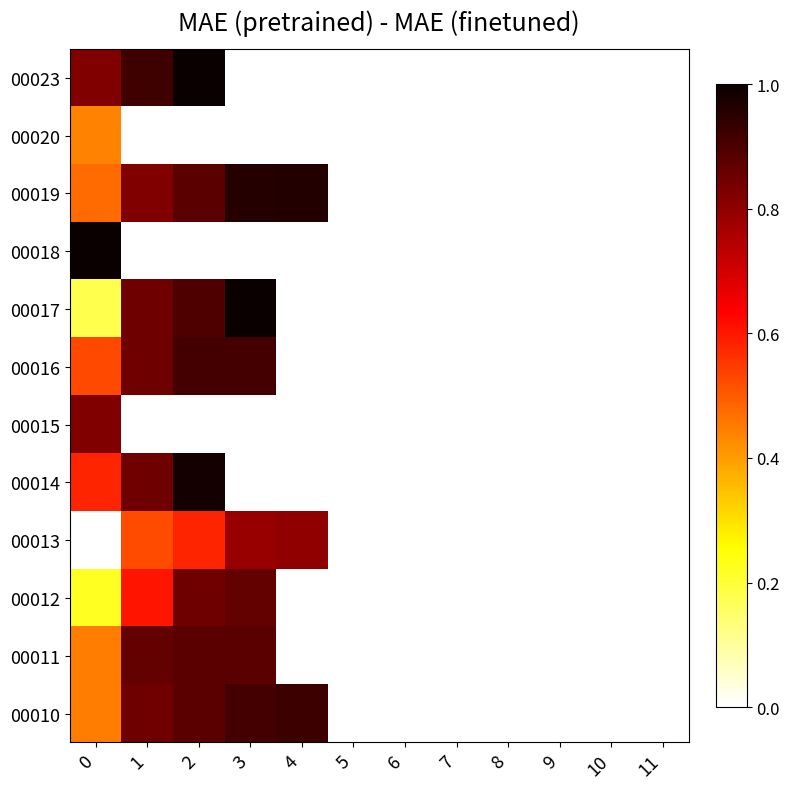

Reading left to right, extract all data points from this chart.

00010: 0=0.4	1=0.9	2=0.9	3=0.9	4=0.9	5=0.0	6=0.0	7=0.0	8=0.0	9=0.0	10=0.0	11=0.0
00011: 0=0.4	1=0.9	2=0.9	3=0.9	4=0.0	5=0.0	6=0.0	7=0.0	8=0.0	9=0.0	10=0.0	11=0.0
00012: 0=0.2	1=0.6	2=0.9	3=0.9	4=0.0	5=0.0	6=0.0	7=0.0	8=0.0	9=0.0	10=0.0	11=0.0
00013: 0=0.0	1=0.5	2=0.6	3=0.8	4=0.8	5=0.0	6=0.0	7=0.0	8=0.0	9=0.0	10=0.0	11=0.0
00014: 0=0.6	1=0.9	2=1.0	3=0.0	4=0.0	5=0.0	6=0.0	7=0.0	8=0.0	9=0.0	10=0.0	11=0.0
00015: 0=0.8	1=0.0	2=0.0	3=0.0	4=0.0	5=0.0	6=0.0	7=0.0	8=0.0	9=0.0	10=0.0	11=0.0
00016: 0=0.5	1=0.9	2=0.9	3=0.9	4=0.0	5=0.0	6=0.0	7=0.0	8=0.0	9=0.0	10=0.0	11=0.0
00017: 0=0.2	1=0.9	2=0.9	3=1.0	4=0.0	5=0.0	6=0.0	7=0.0	8=0.0	9=0.0	10=0.0	11=0.0
00018: 0=1.0	1=0.0	2=0.0	3=0.0	4=0.0	5=0.0	6=0.0	7=0.0	8=0.0	9=0.0	10=0.0	11=0.0
00019: 0=0.5	1=0.8	2=0.9	3=1.0	4=1.0	5=0.0	6=0.0	7=0.0	8=0.0	9=0.0	10=0.0	11=0.0
00020: 0=0.4	1=0.0	2=0.0	3=0.0	4=0.0	5=0.0	6=0.0	7=0.0	8=0.0	9=0.0	10=0.0	11=0.0
00023: 0=0.8	1=0.9	2=1.0	3=0.0	4=0.0	5=0.0	6=0.0	7=0.0	8=0.0	9=0.0	10=0.0	11=0.0